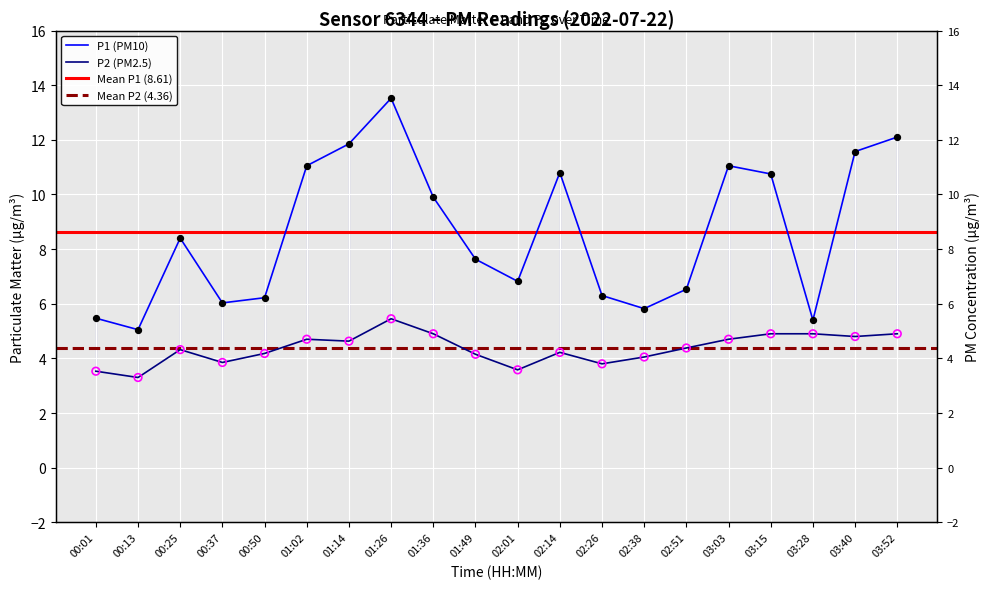

Which series has the largest Y range (max minus min)?

P1